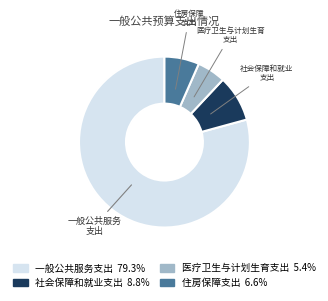

How many slices are in this pie chart?

4